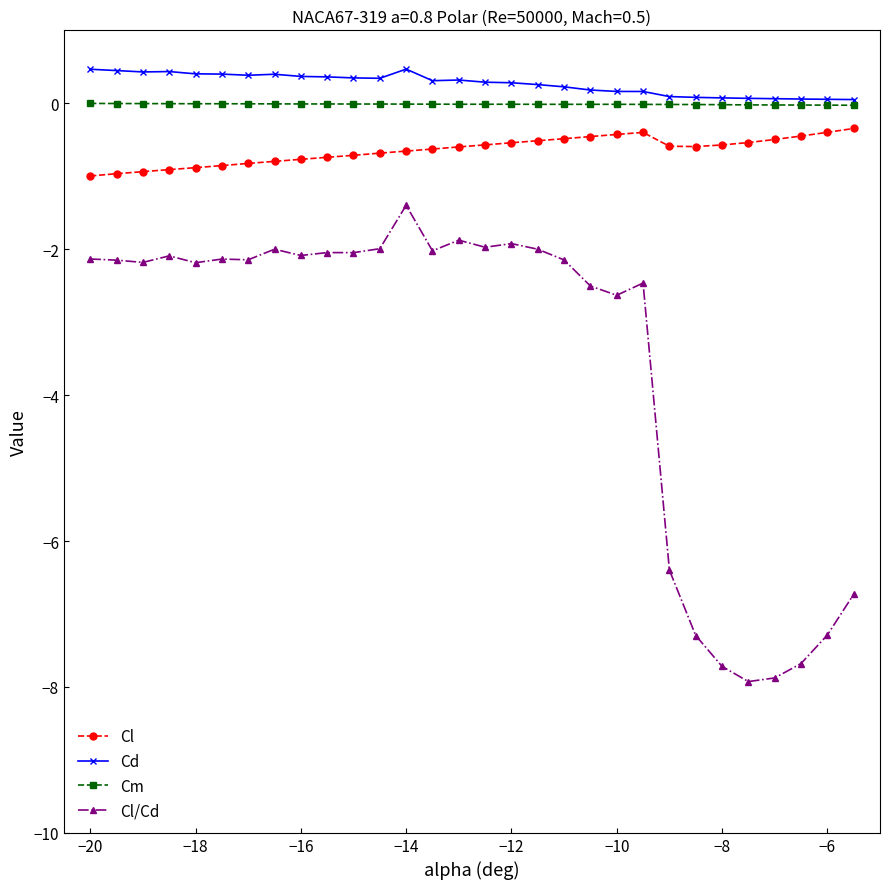

Which series has the largest range (max minus min)?

Cl/Cd